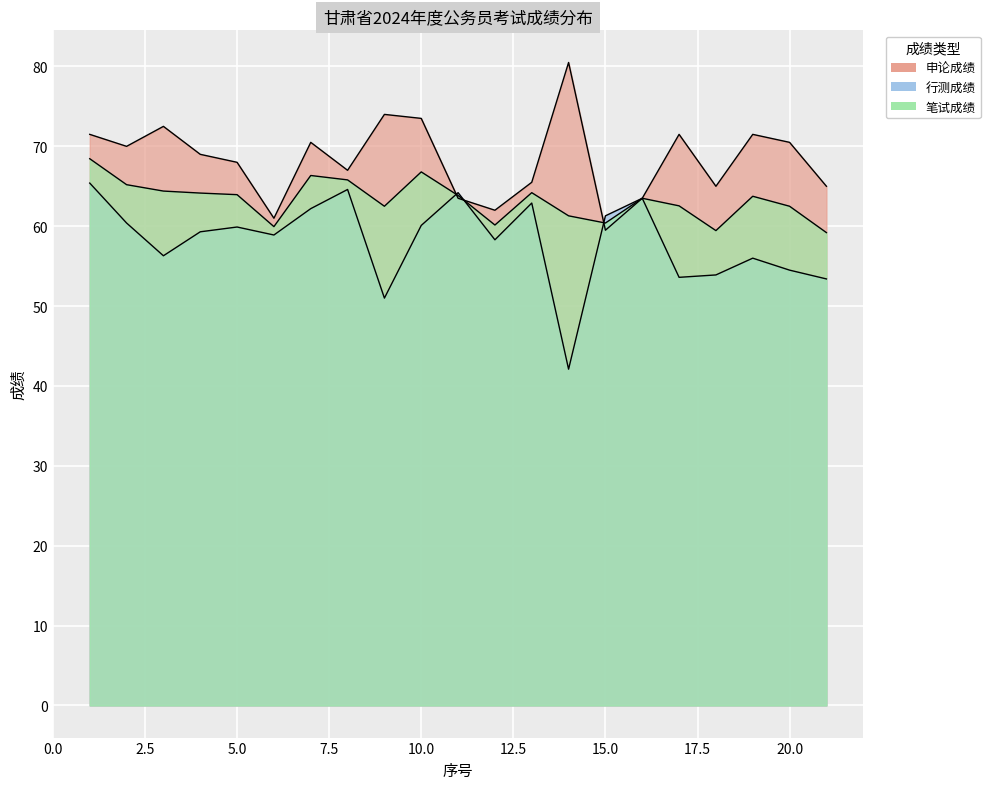

The 行测成绩 series shows 63.5 at 16. True or false?

True